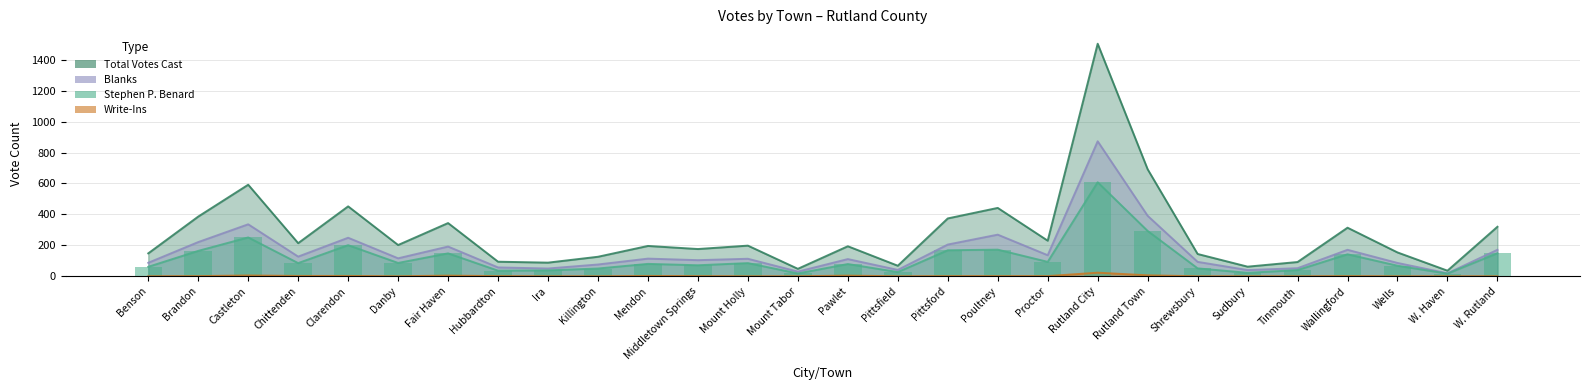

At which label is Stephen P. Benard closest to 312?

Rutland Town